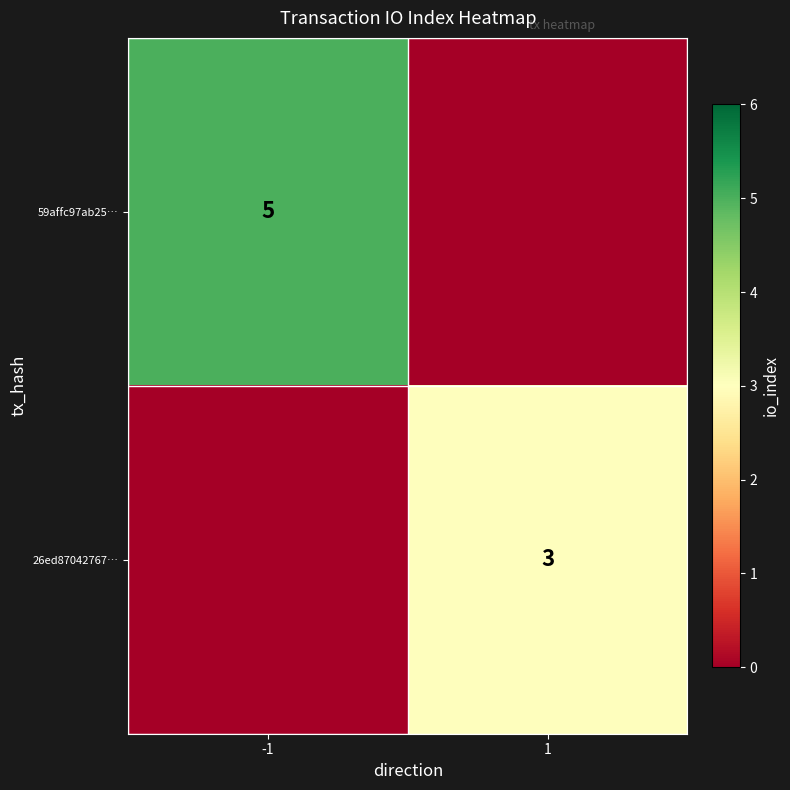

Is it true that 26ed87042767… equals 4 at 1?

False